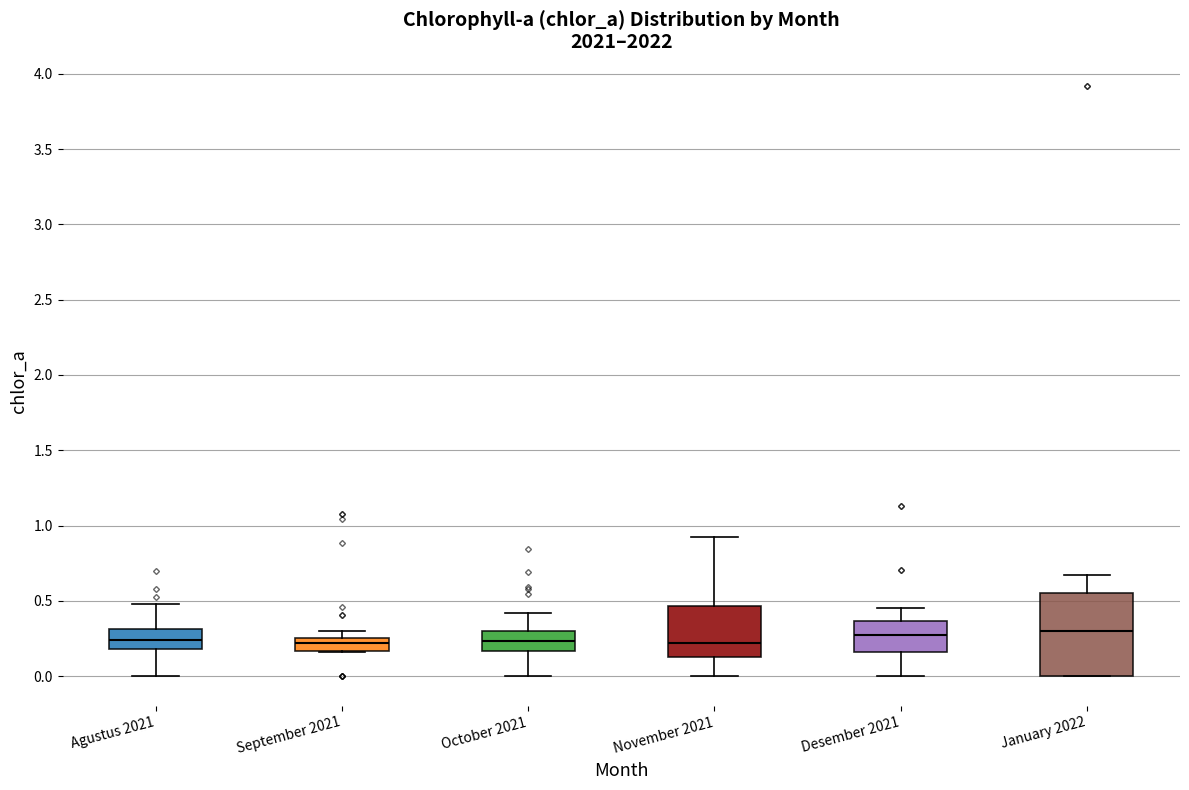

Where is the upper edge of the box for January 2022 on the y-axis? The values are not printed on the chart, so give them approximately, as read against the axis.

0.55